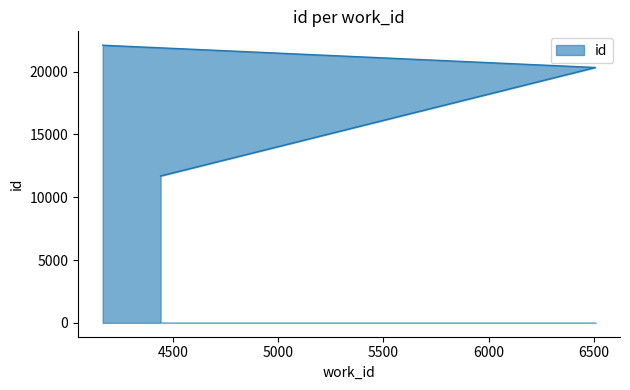

List the labels in order of value, largest first.

4167, 6506, 4442